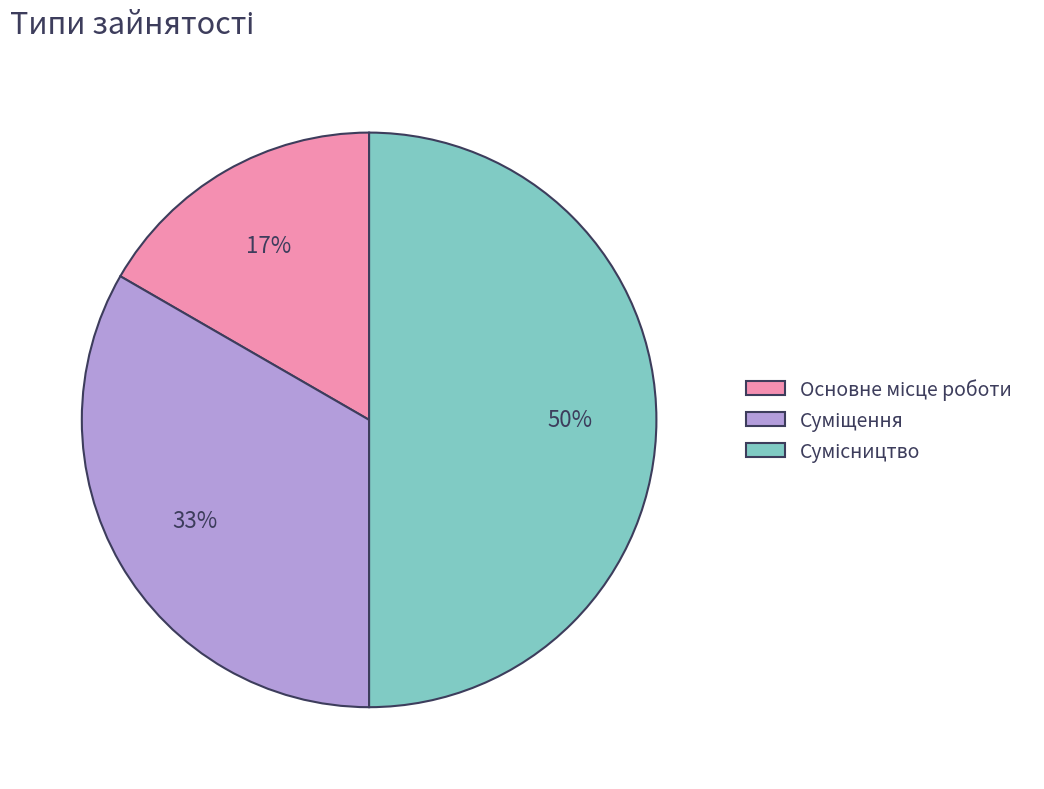

To the nearest percent, what is the average slice percentage?

33%